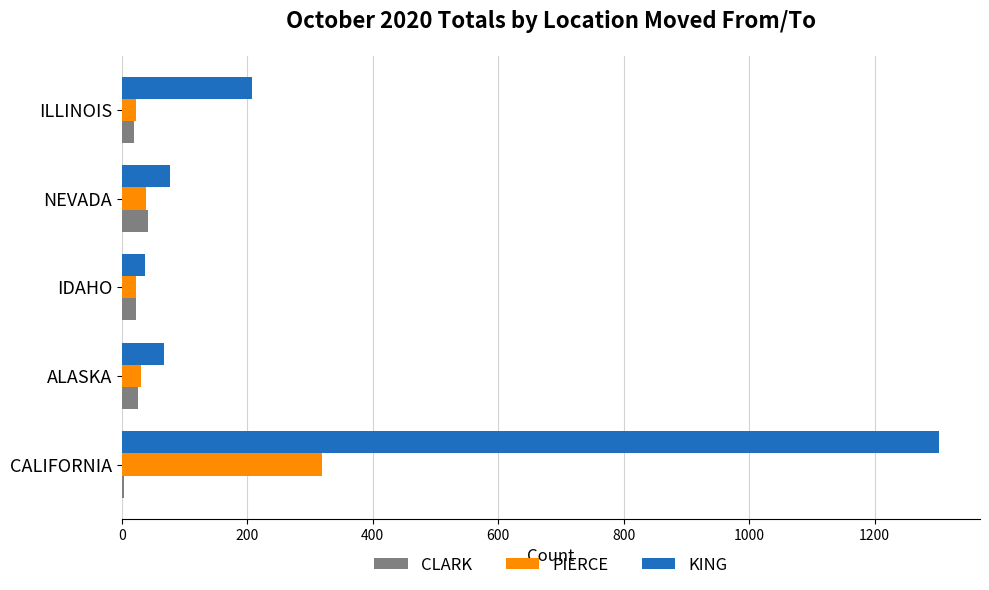

Which category has the highest value across all series?

CALIFORNIA